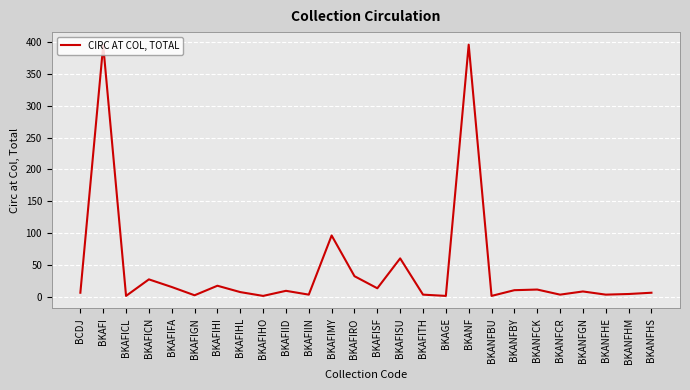

What is the ratio of the value at BKANFCK to the value at BKAFISF?

0.8